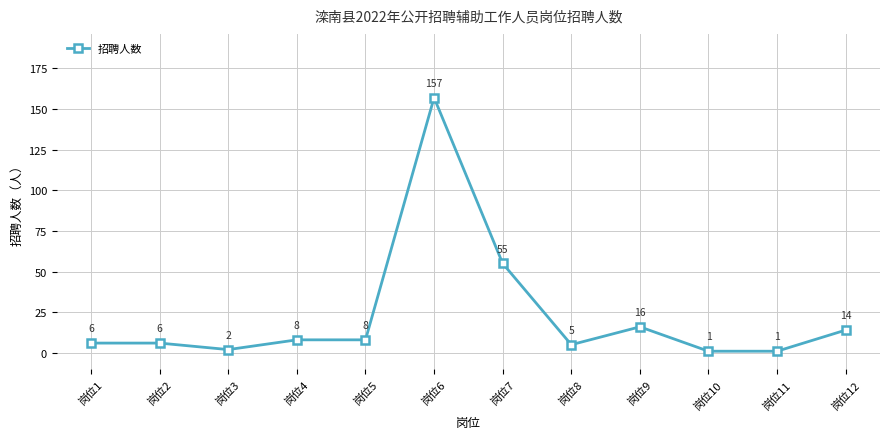

The value at 岗位8 is 5. True or false?

True